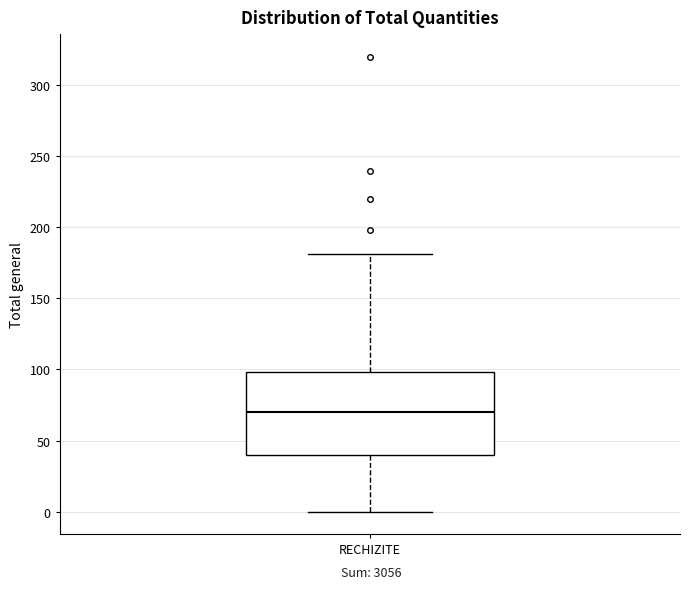

Where does the upper whisker of the box for RECHIZITE end on the y-axis? The values are not printed on the chart, so give them approximately, as read against the axis.

180